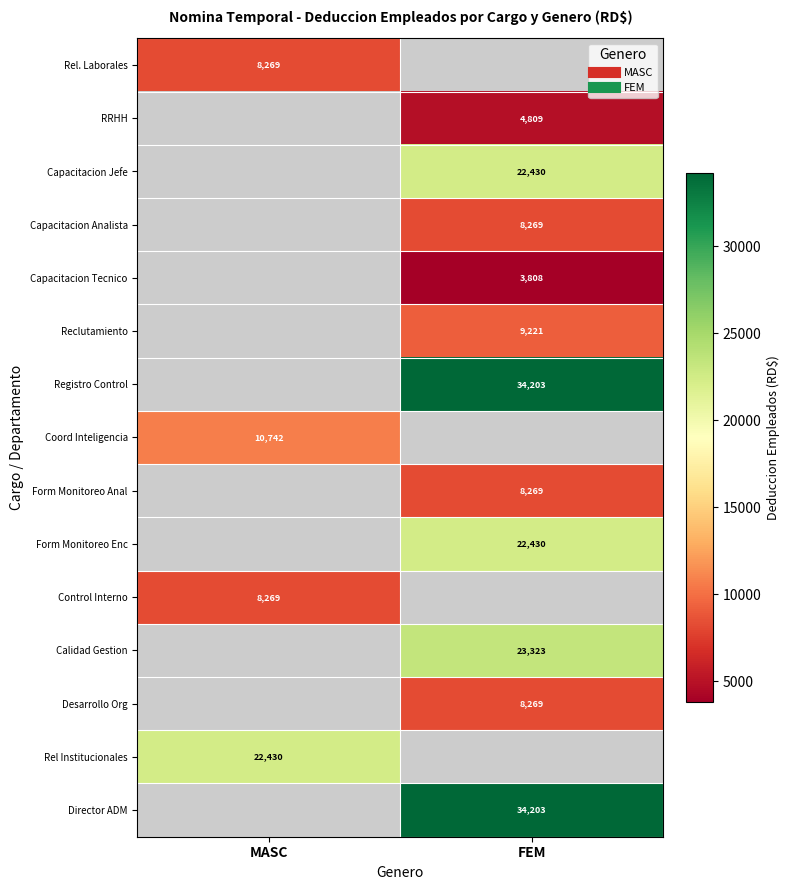

Where is Coord Inteligencia nearest to the value 10741?

MASC